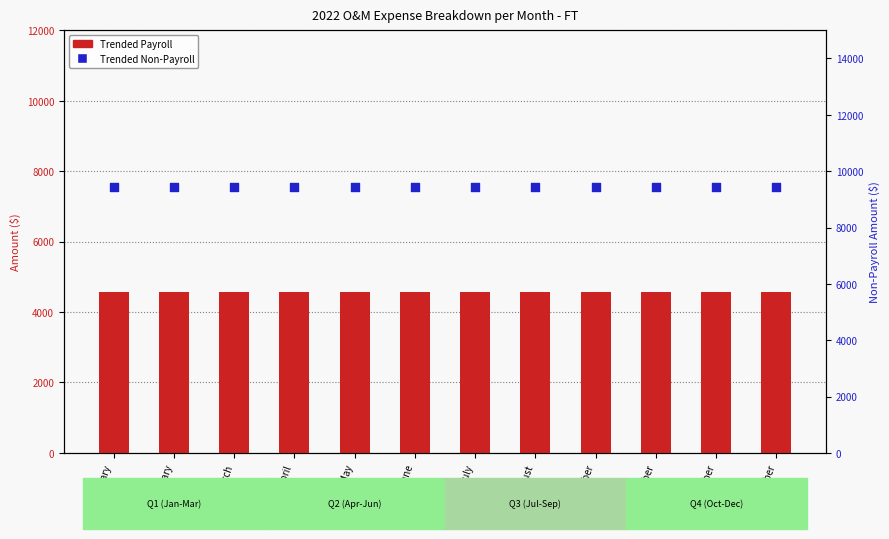

At which category is the sum across all series the highest?

January